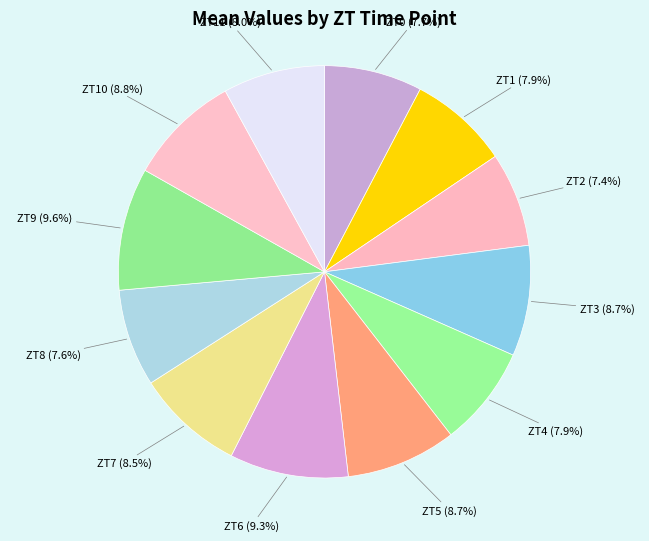

To the nearest percent, what is the combined percentage of ZT6 and ZT11?

17%